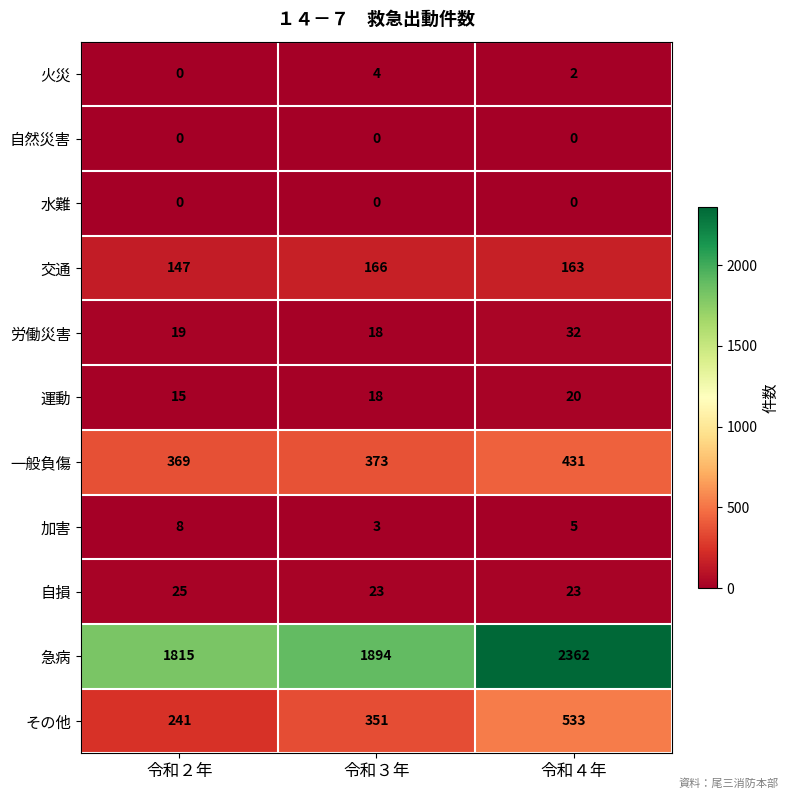

At which category is the sum across all series the highest?

令和４年